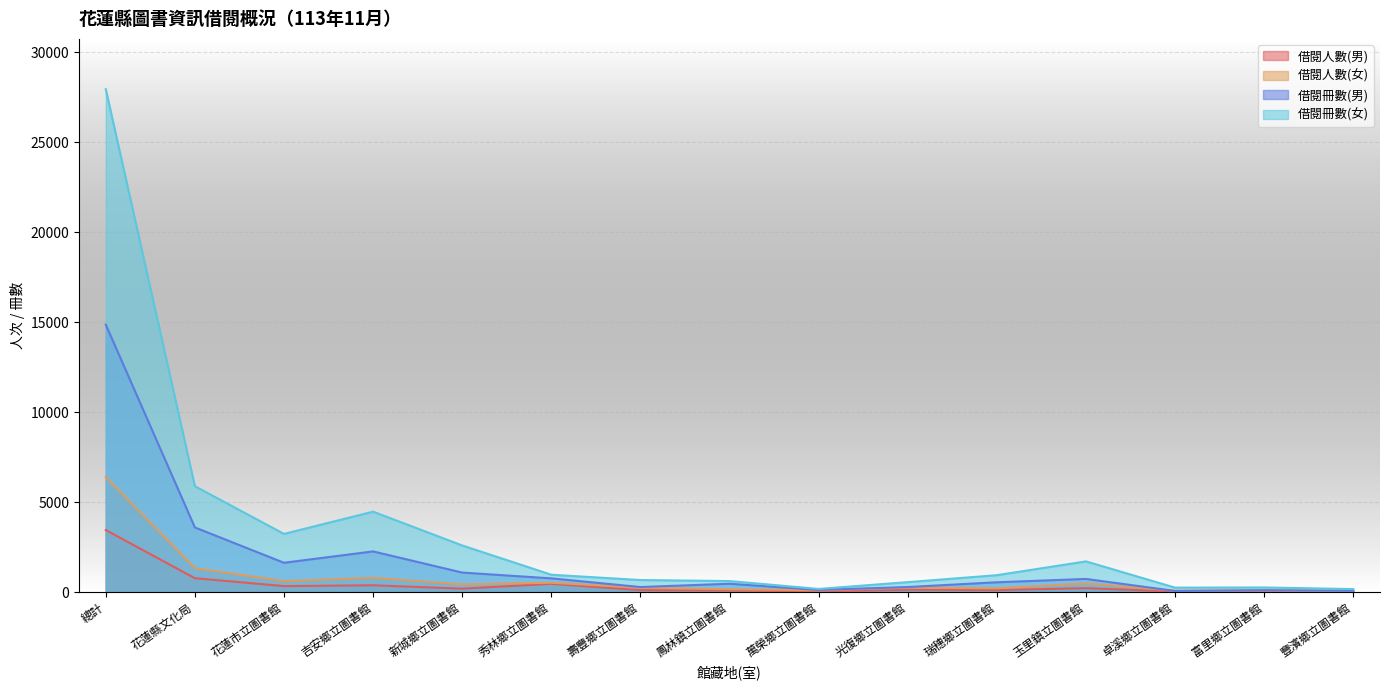

At which category does the chart reach its peak across all series?

總計